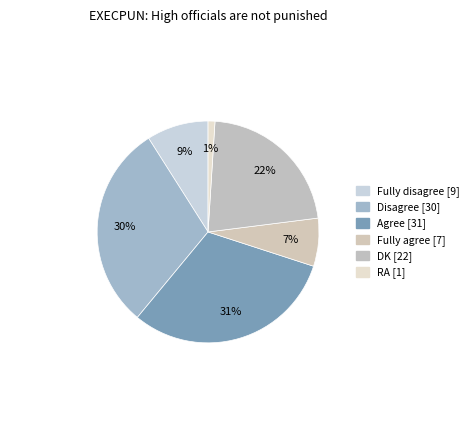

Count the number of slices in the pie.

6